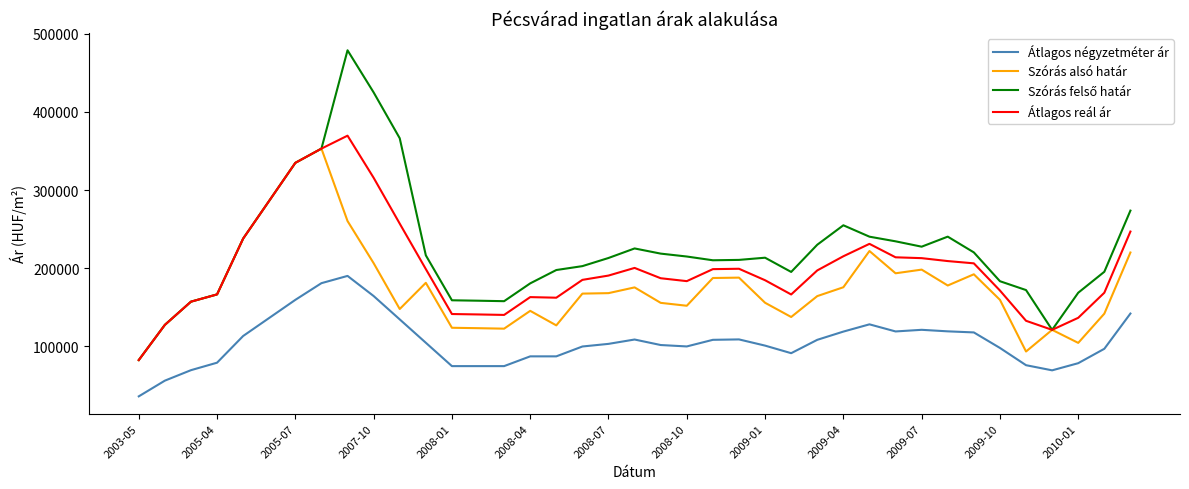

True or false: Átlagos négyzetméter ár and Átlagos reál ár cross at least once.

False